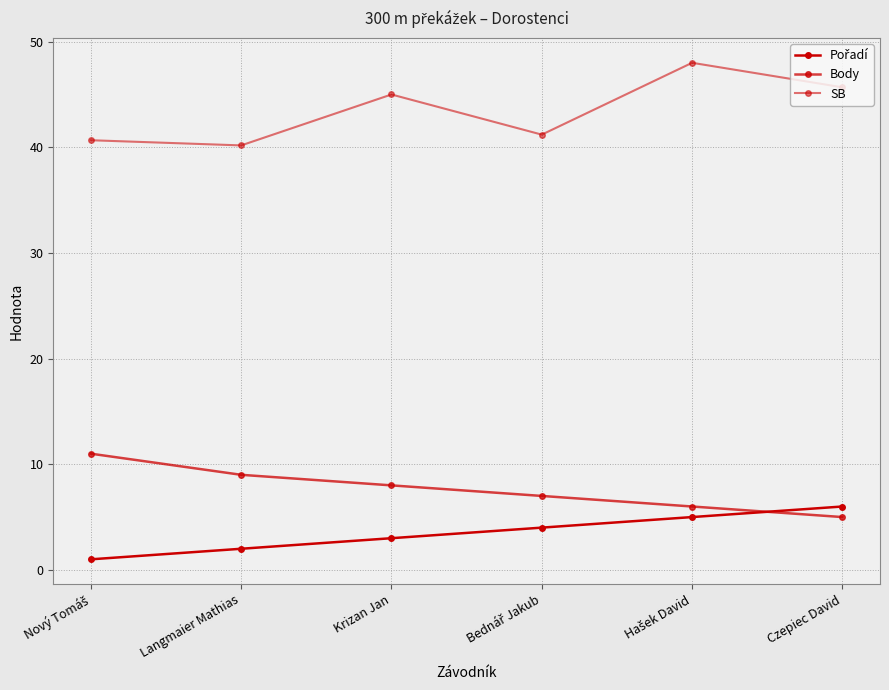

Reading left to right, transcribe all the data shown in this chart.

Pořadí: 1.0	2.0	3.0	4.0	5.0	6.0
Body: 11.0	9.0	8.0	7.0	6.0	5.0
SB: 40.7	40.2	45.0	41.2	48.0	45.7